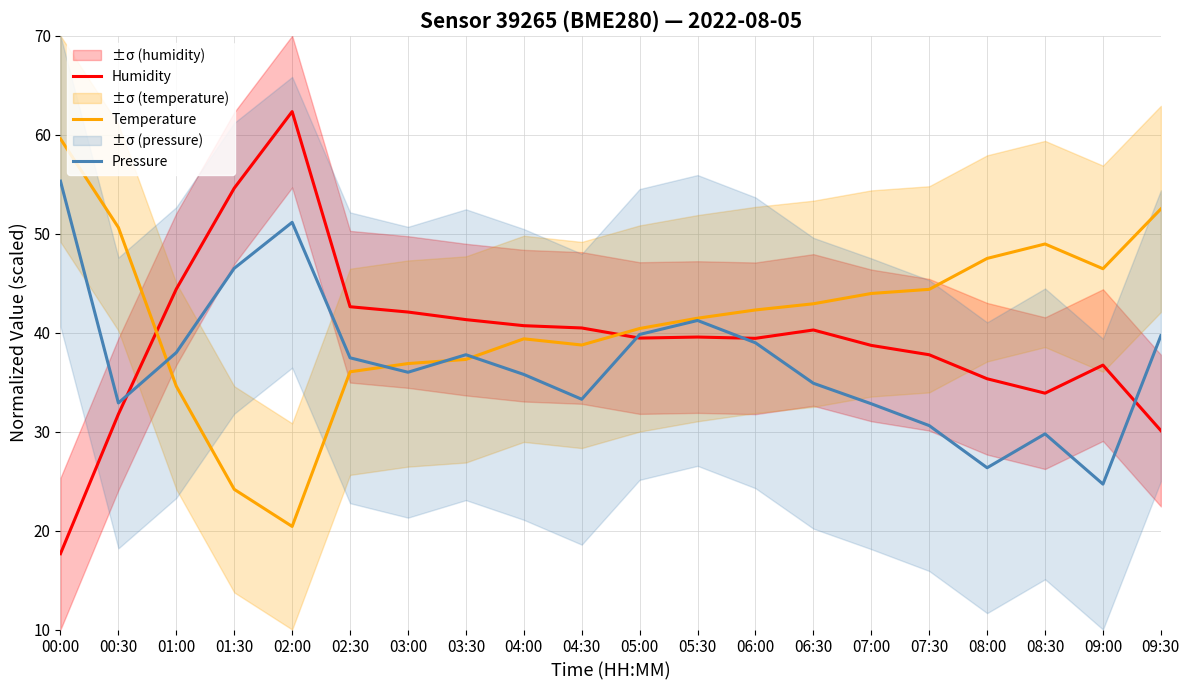

How many data points in Pressure are less than 37?

10